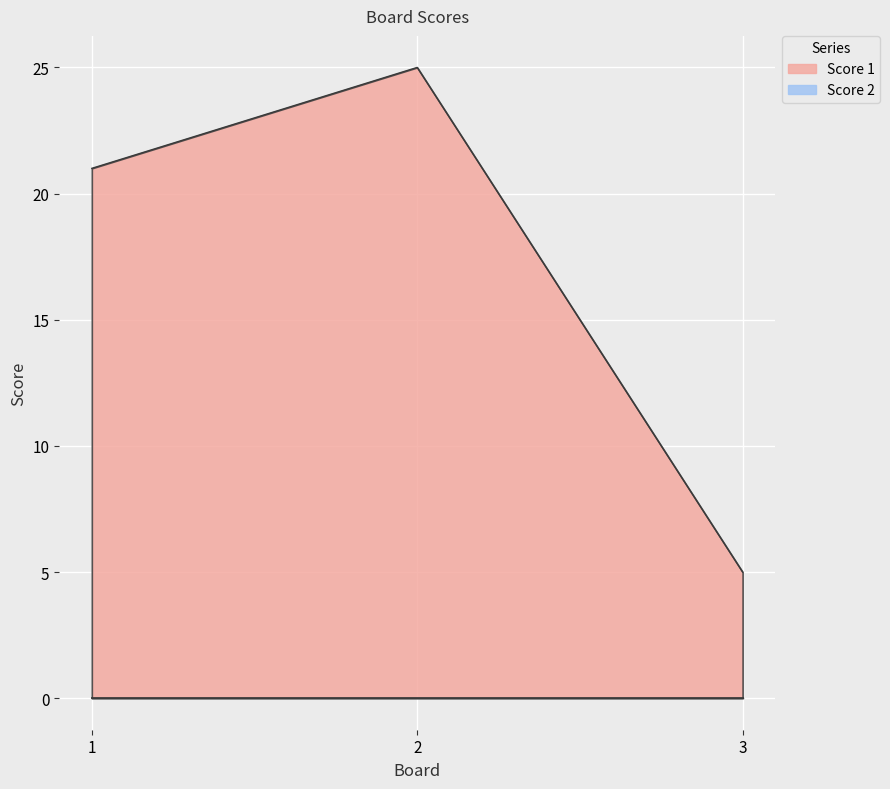

Reading left to right, list all the values displayed in this chart.

21	25	5